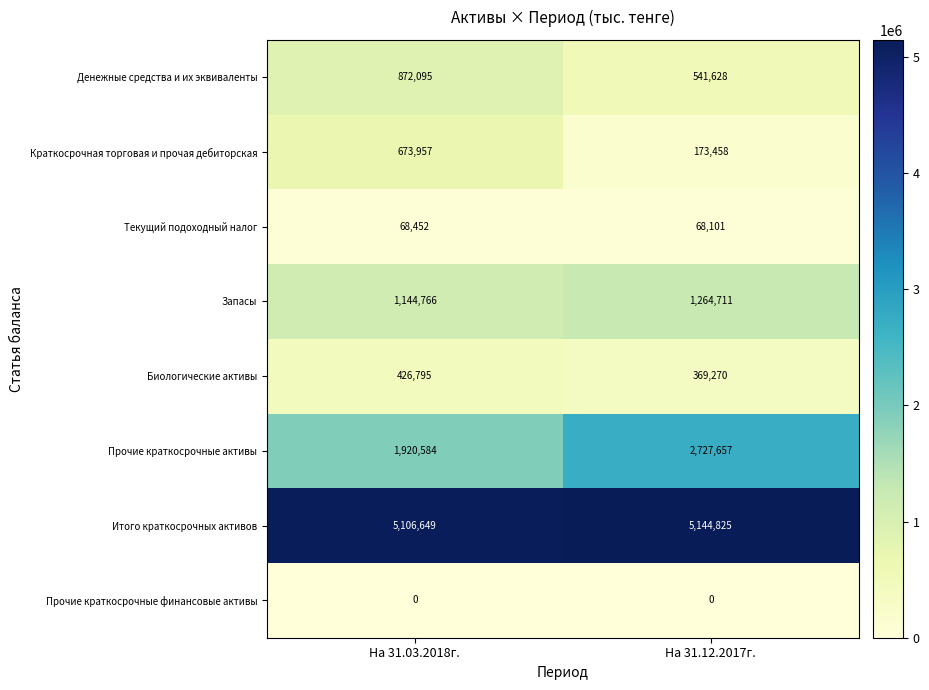

List the series in order of their peak value, lowest first.

Прочие краткосрочные финансовые активы, Текущий подоходный налог, Биологические активы, Краткосрочная торговая и прочая дебиторская, Денежные средства и их эквиваленты, Запасы, Прочие краткосрочные активы, Итого краткосрочных активов